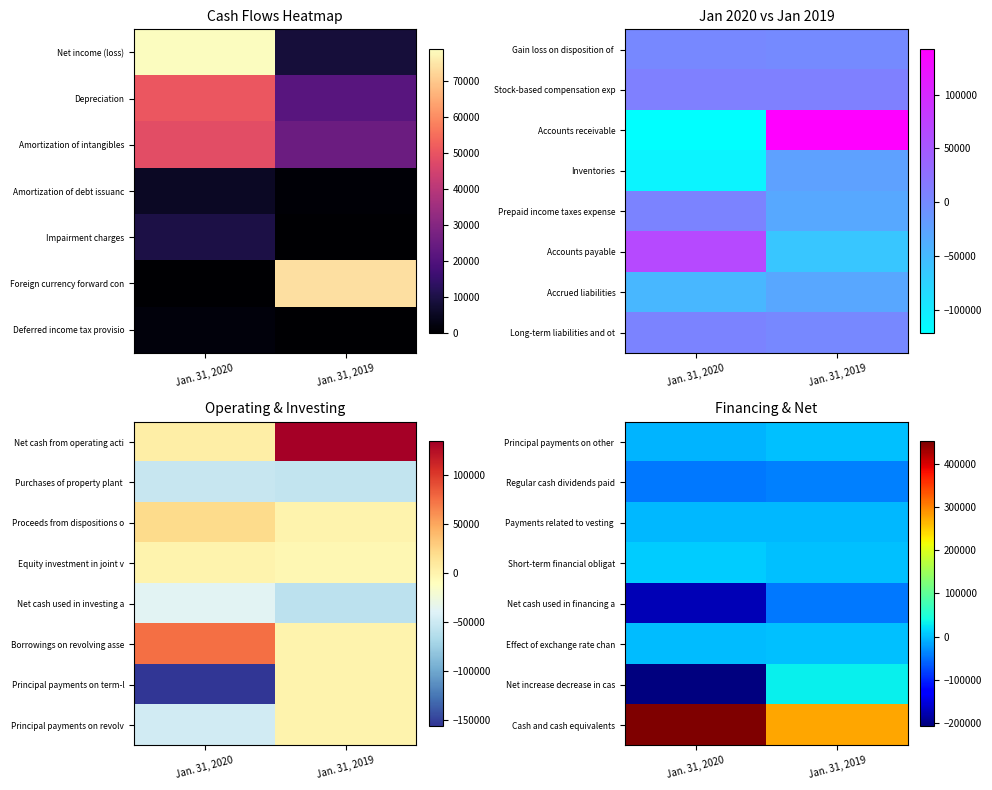

What is the total value across all series at Jan. 31, 2019?

214416